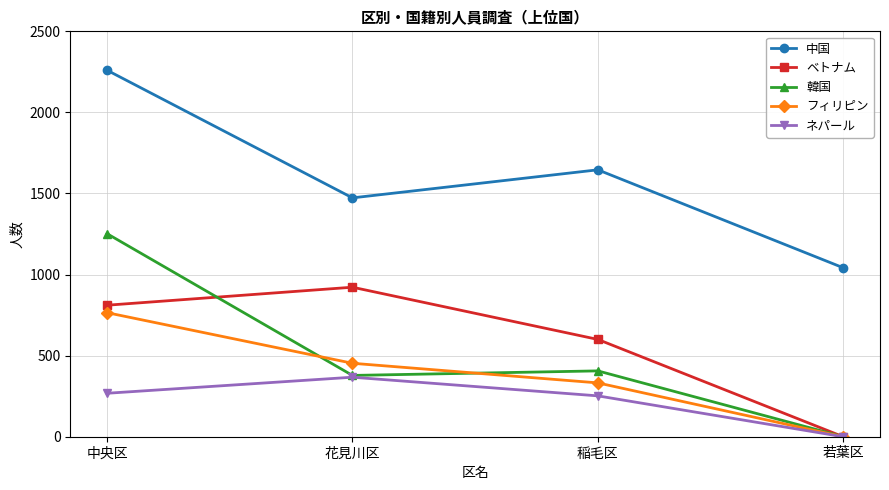

Rank the categories by ベトナム value from highest to lowest.

花見川区, 中央区, 稲毛区, 若葉区